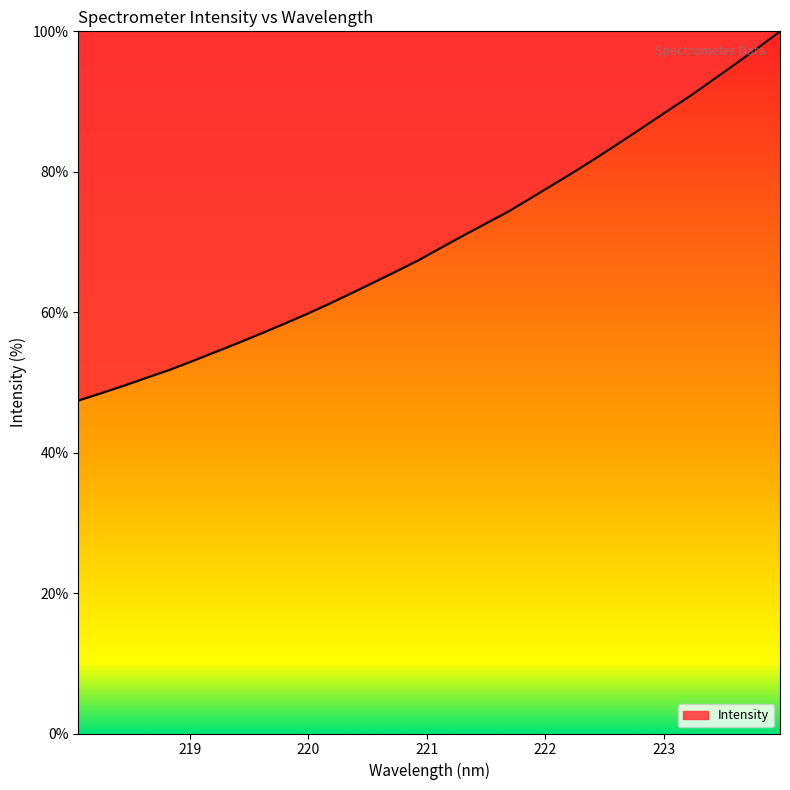

What is the minimum value shown in the chart?

47.4